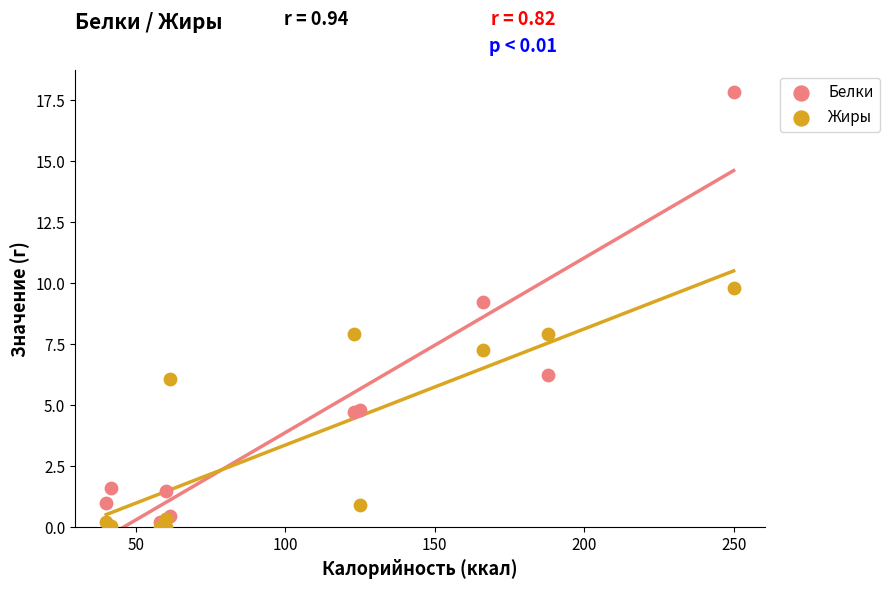

In the Белки series, what Y value is closest to 9?

9.2